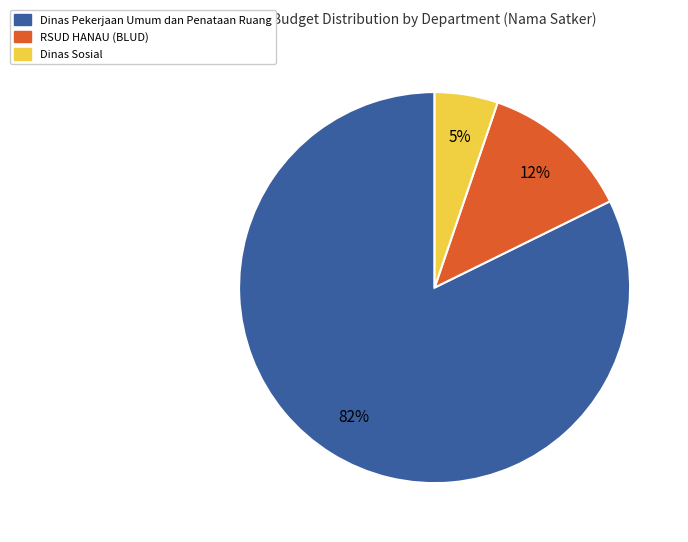

Is there a majority slice in this chart?

Yes